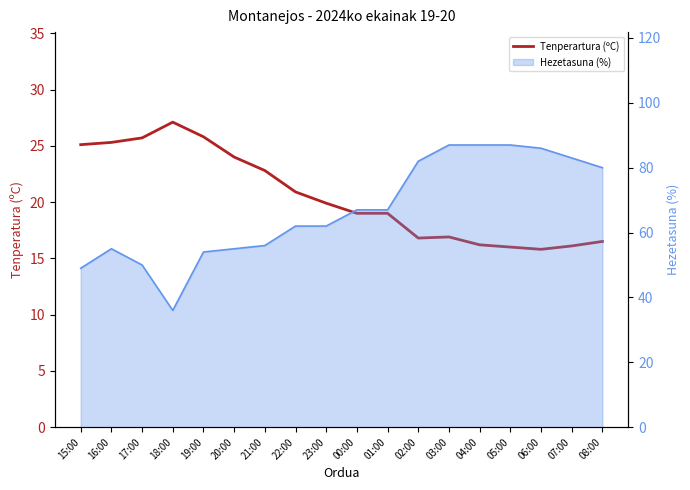

At which category does the chart reach its minimum across all series?

06:00